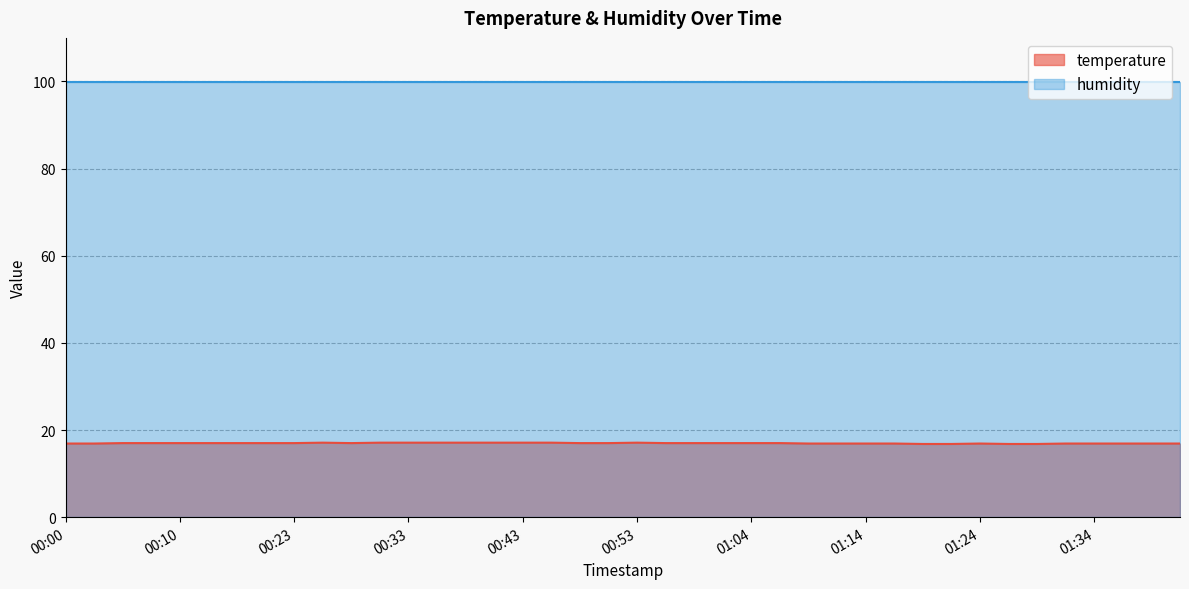

Is it true that the value at 01:37 is 26.1?

False